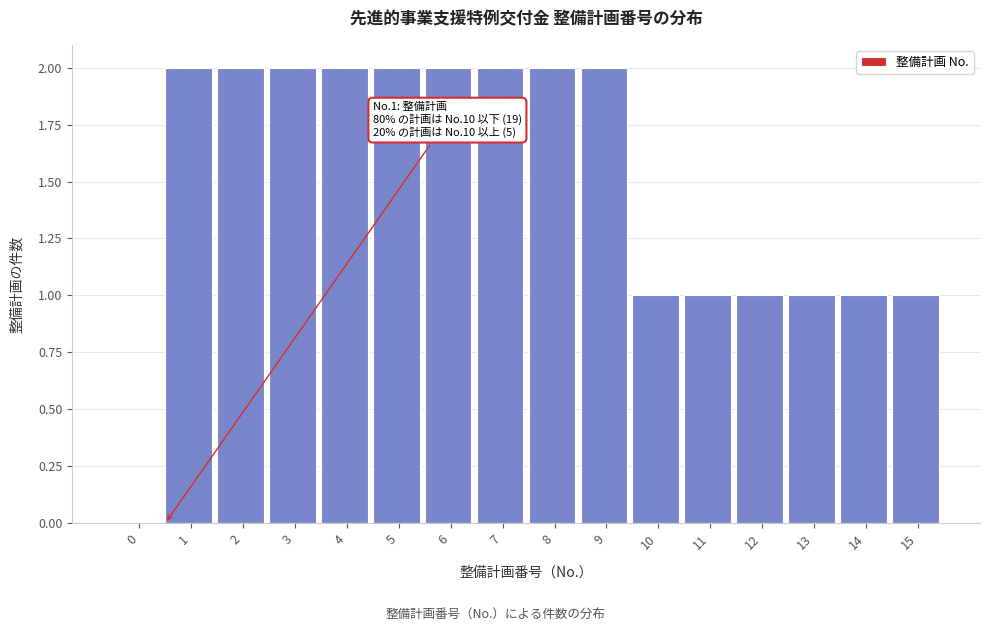

Reading left to right, extract all data points from this chart.

0=0	1=2	2=2	3=2	4=2	5=2	6=2	7=2	8=2	9=2	10=1	11=1	12=1	13=1	14=1	15=1